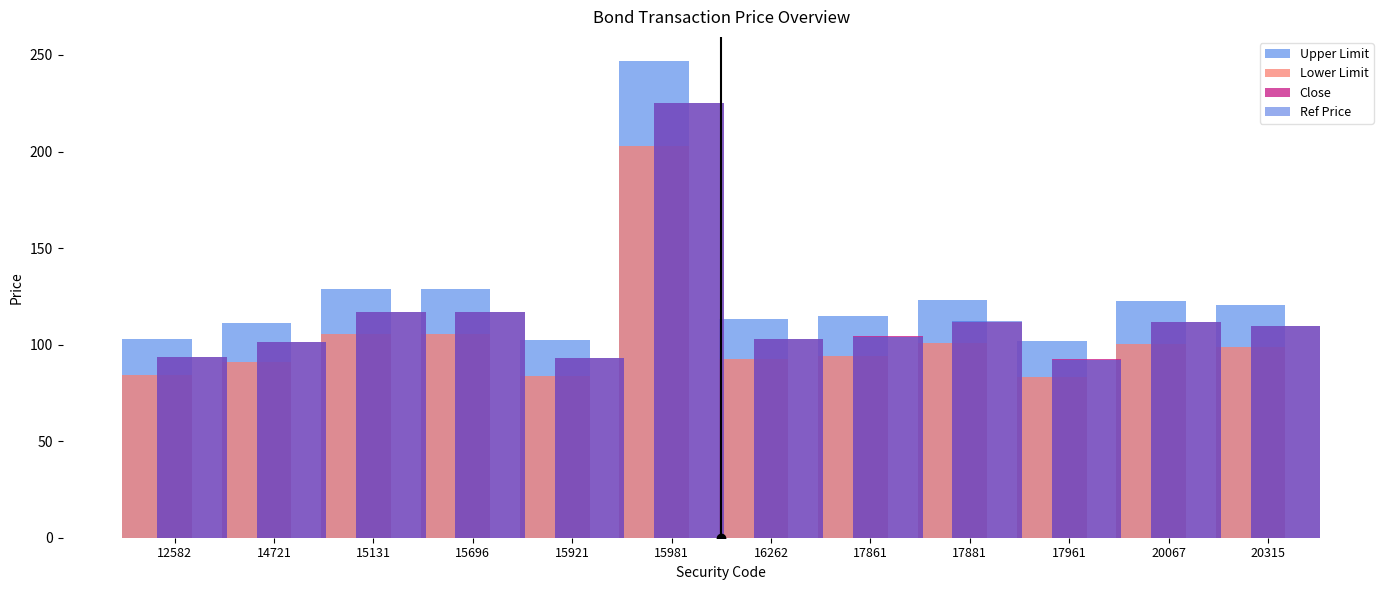

What is the difference between the highest and lowest values at 15981?

44.0